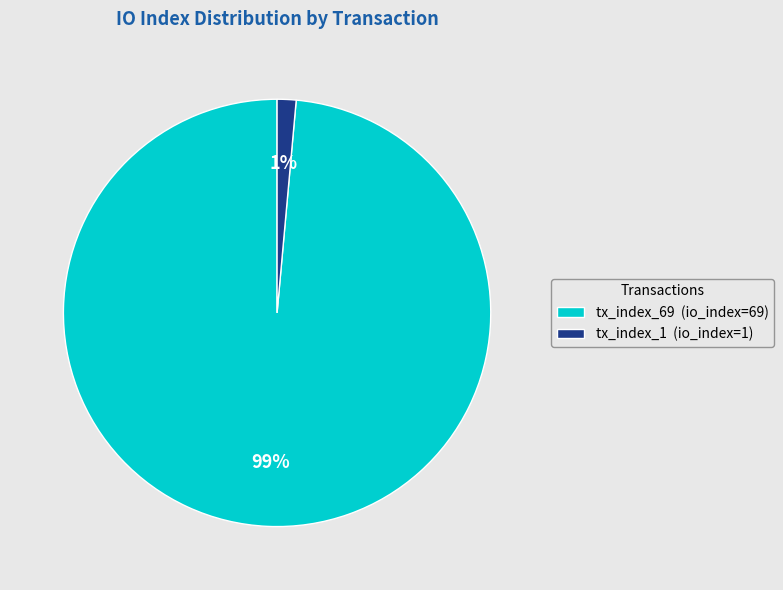

Between tx_index_69 (io_index=69) and tx_index_1 (io_index=1), which is larger?

tx_index_69 (io_index=69)